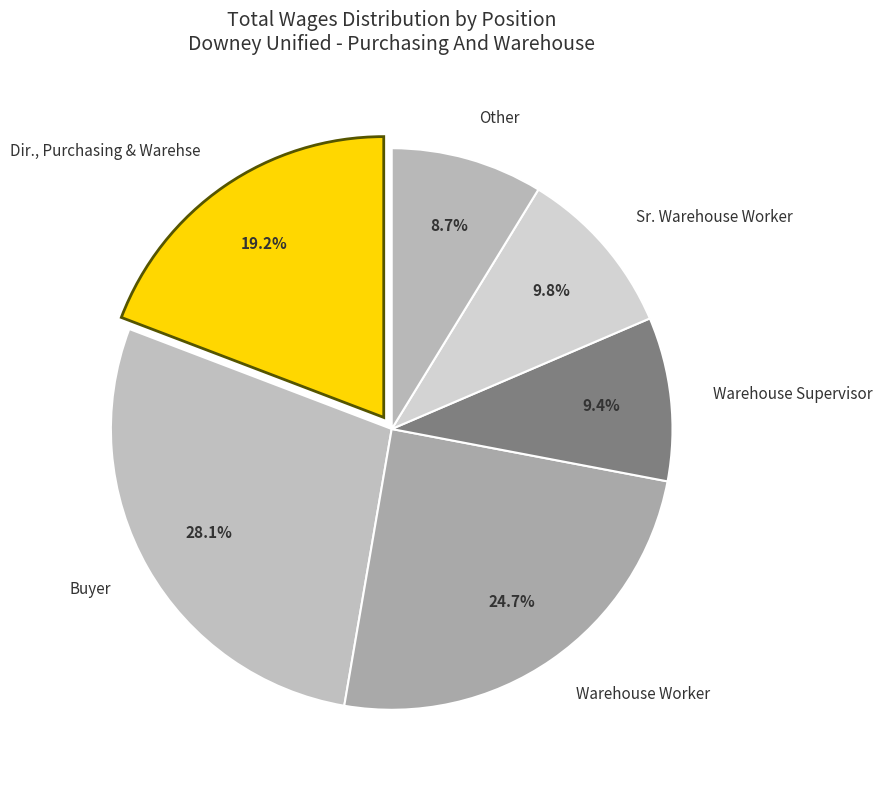

How much of the chart is everything except Dir., Purchasing & Warehse?

80.8%